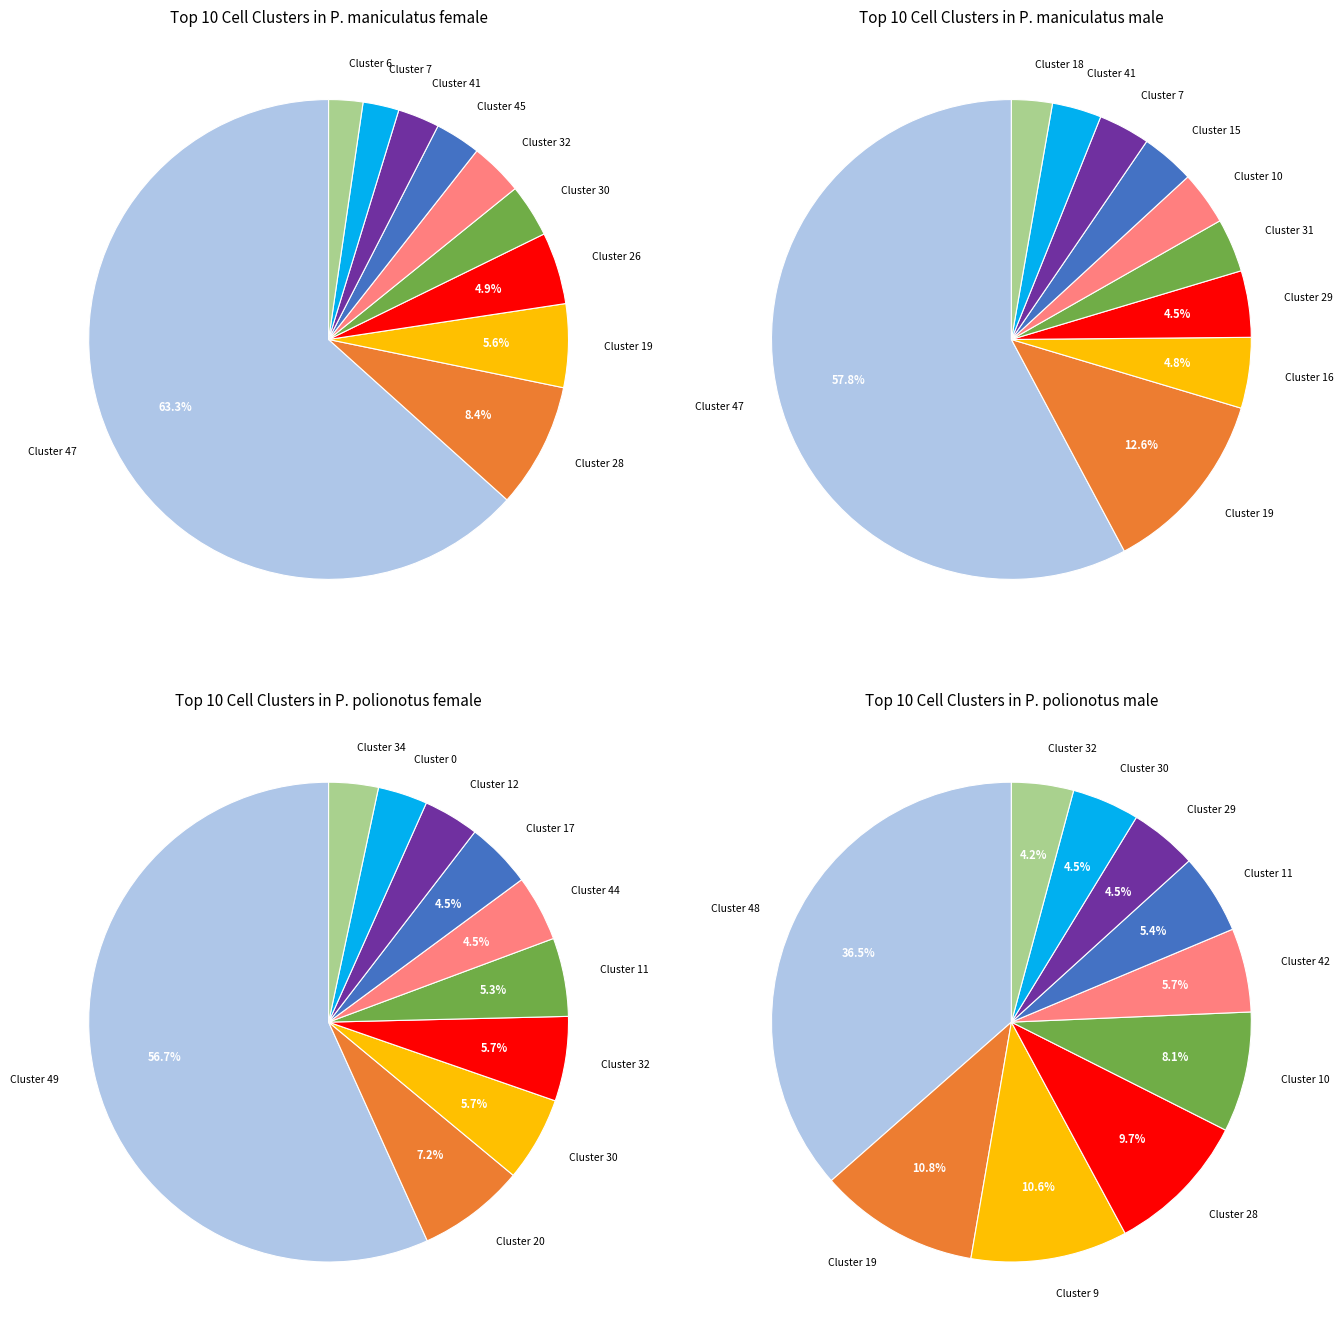

What percentage is the P. maniculatus female slice, to the nearest percent?

1%